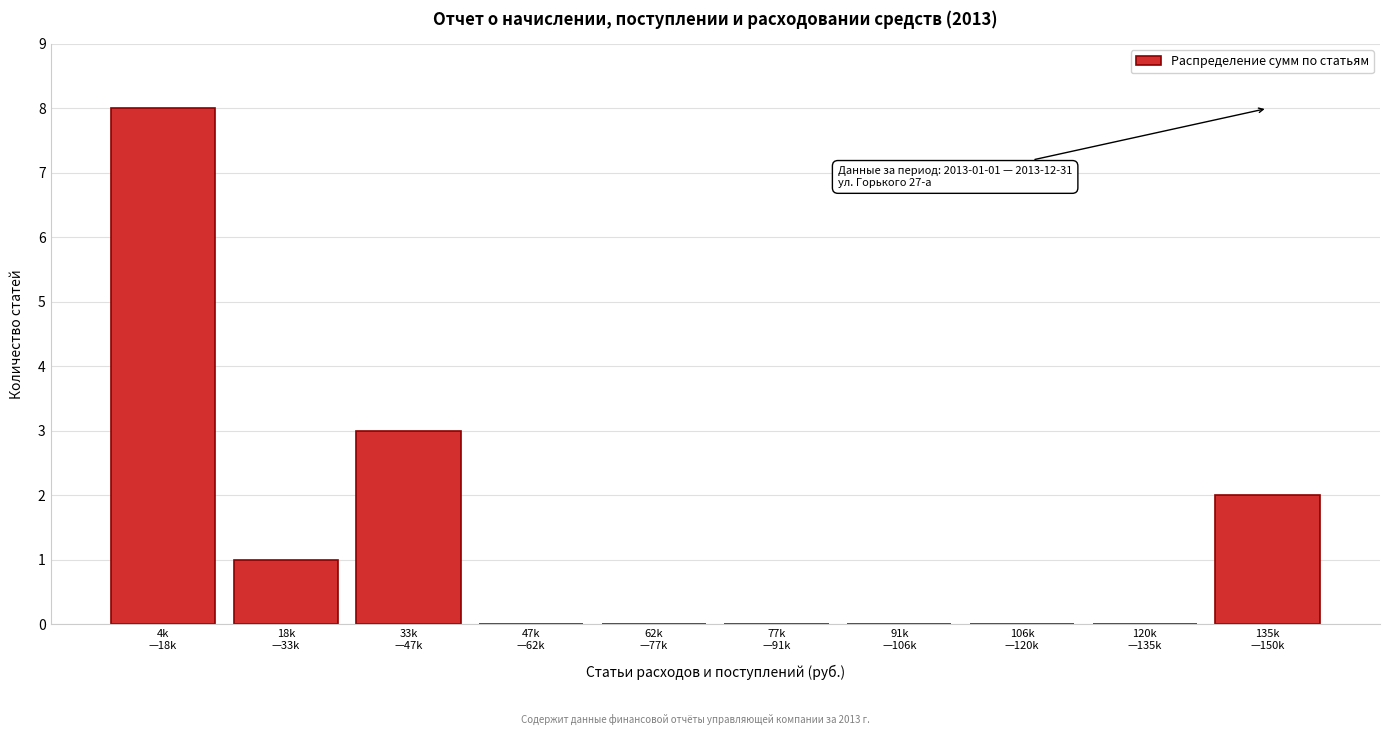

What is the maximum value shown in the chart?

8